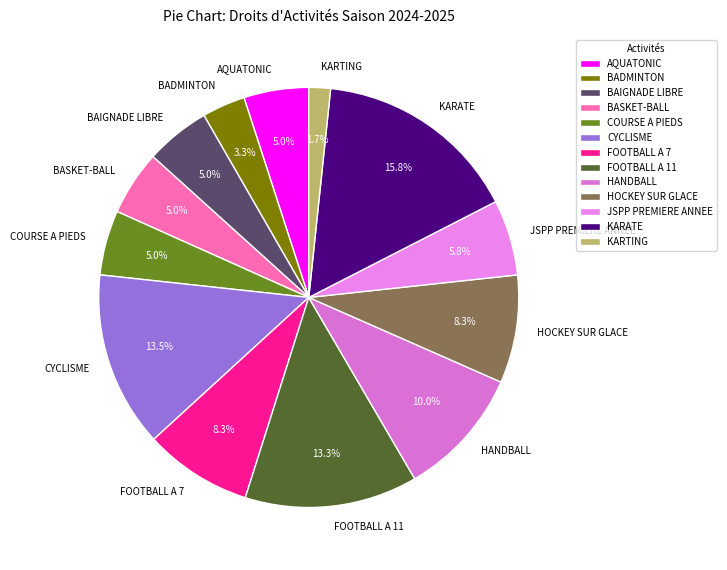

What percentage is NOT represented by JSPP PREMIERE ANNEE?

94.2%